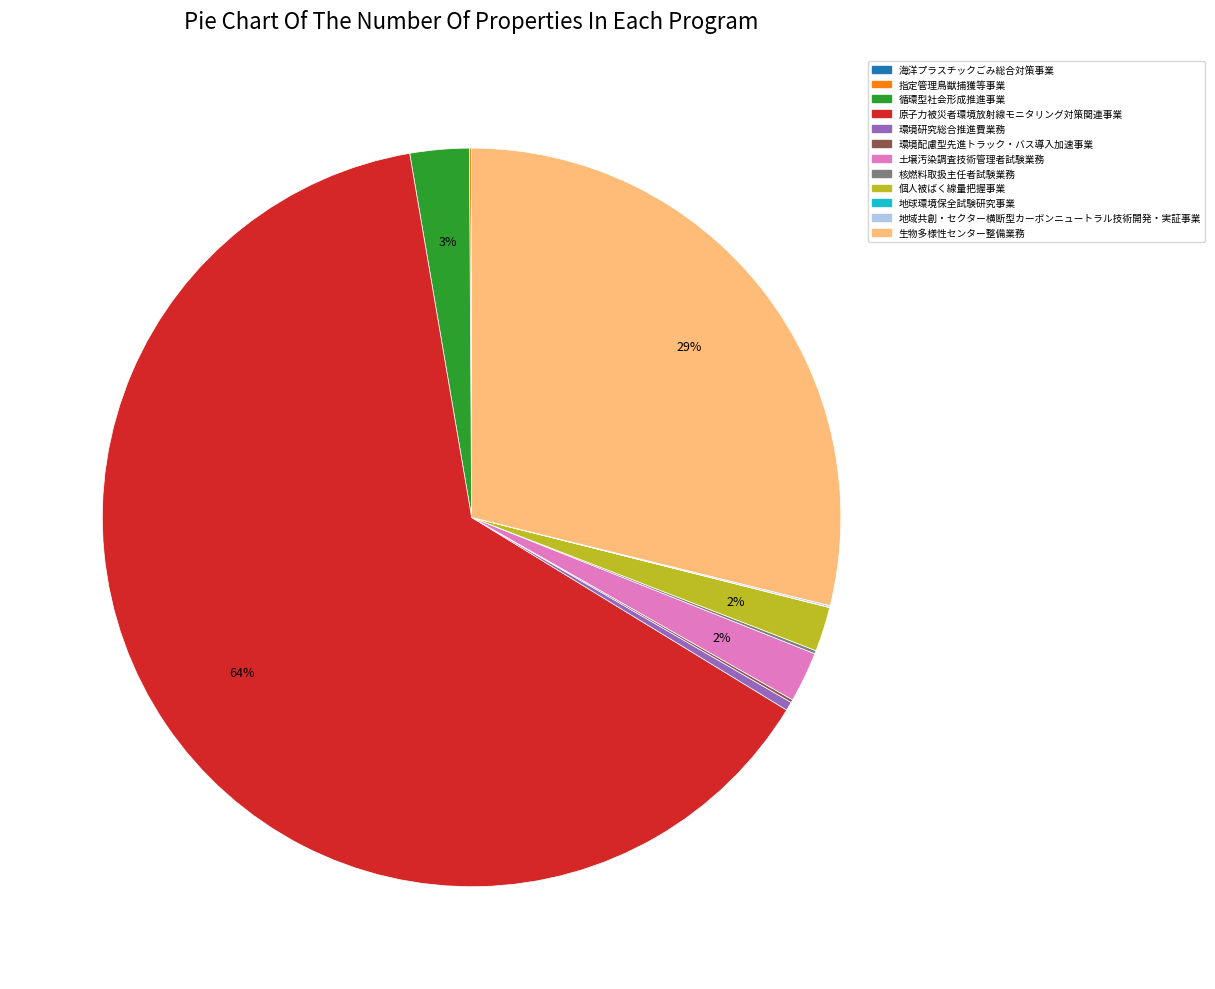

What is the largest slice in the pie chart?

原子力被災者環境放射線モニタリング対策関連事業